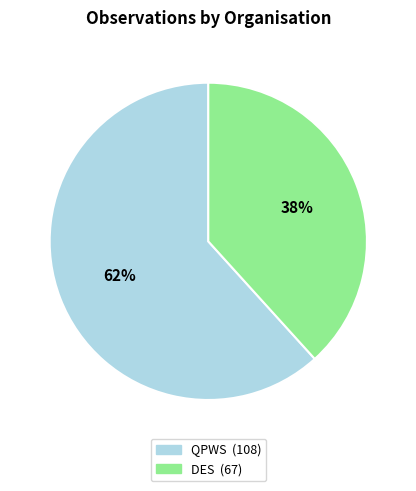

To the nearest percent, what is the average slice percentage?

50%